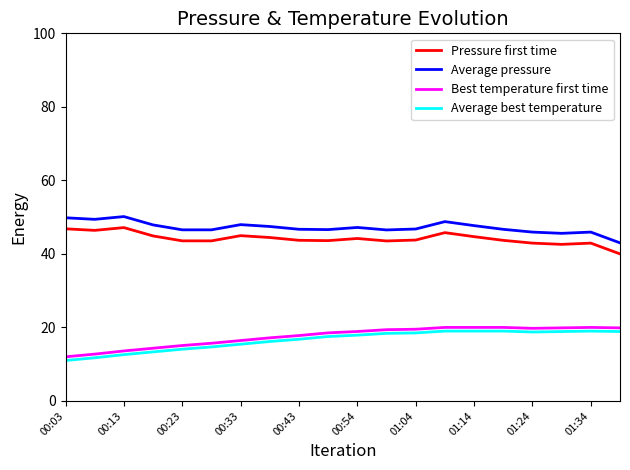

What is the highest value of the Pressure first time series?

47.2